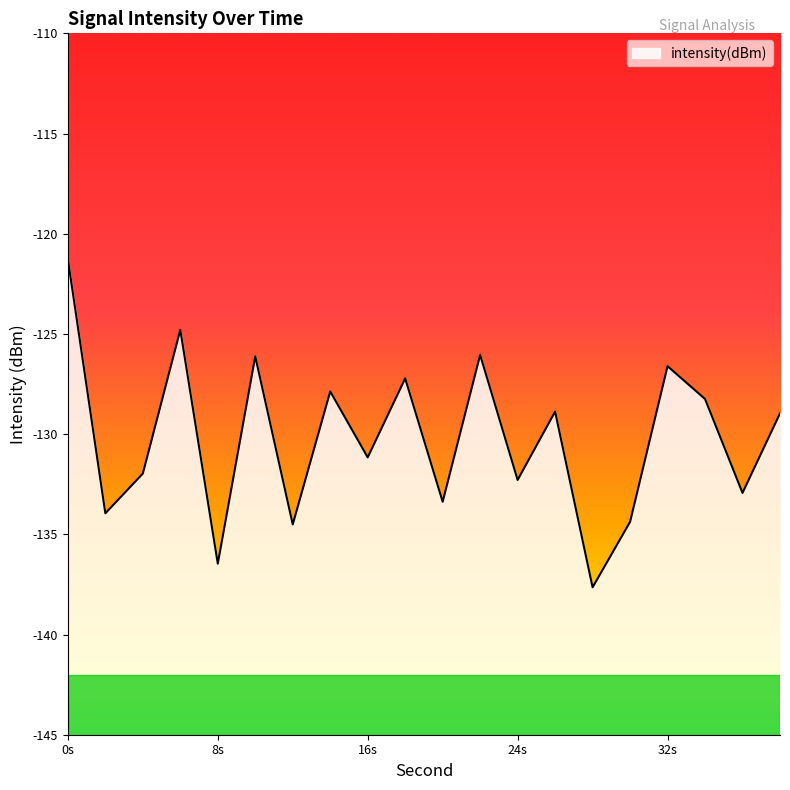

What is the smallest value displayed?

-137.6